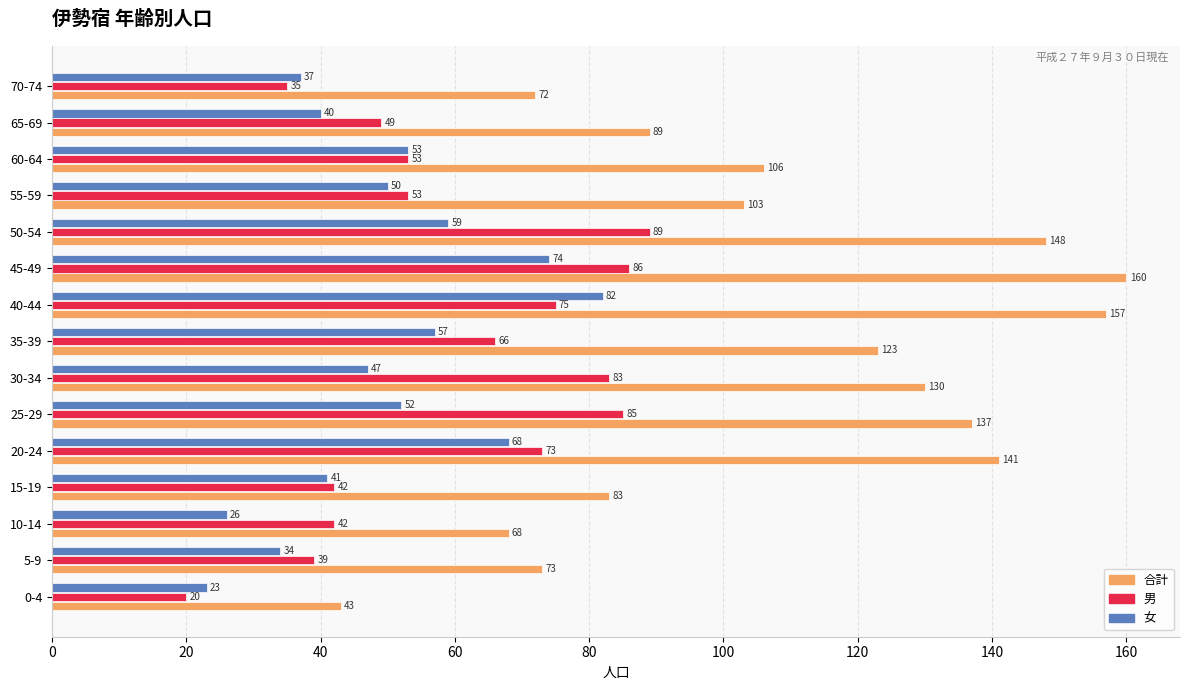

Rank the categories by 合計 value from lowest to highest.

0-4, 10-14, 70-74, 5-9, 15-19, 65-69, 55-59, 60-64, 35-39, 30-34, 25-29, 20-24, 50-54, 40-44, 45-49